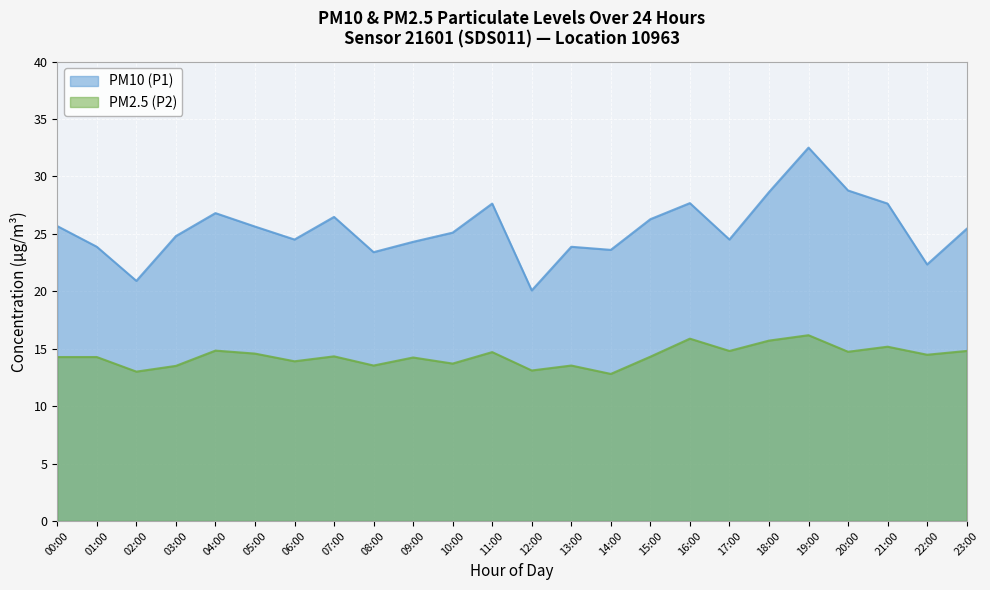

At which label does PM2.5 (P2) reach its peak?

19:00